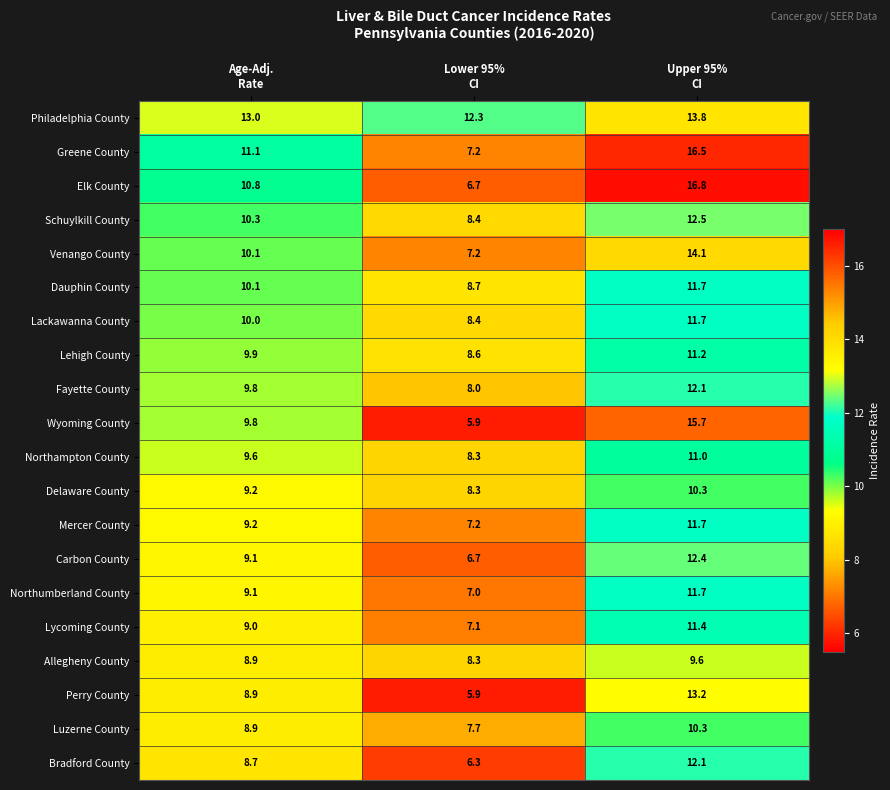

Which series has the largest total across all categories?

Philadelphia County